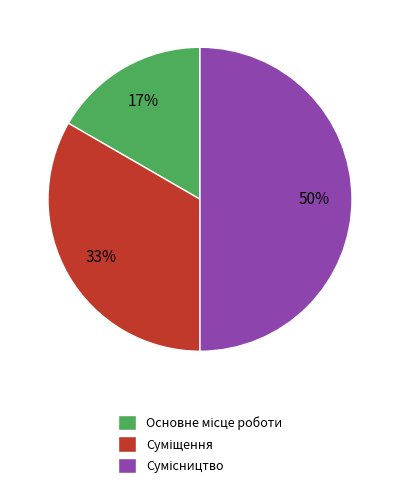

To the nearest percent, what is the average slice percentage?

33%